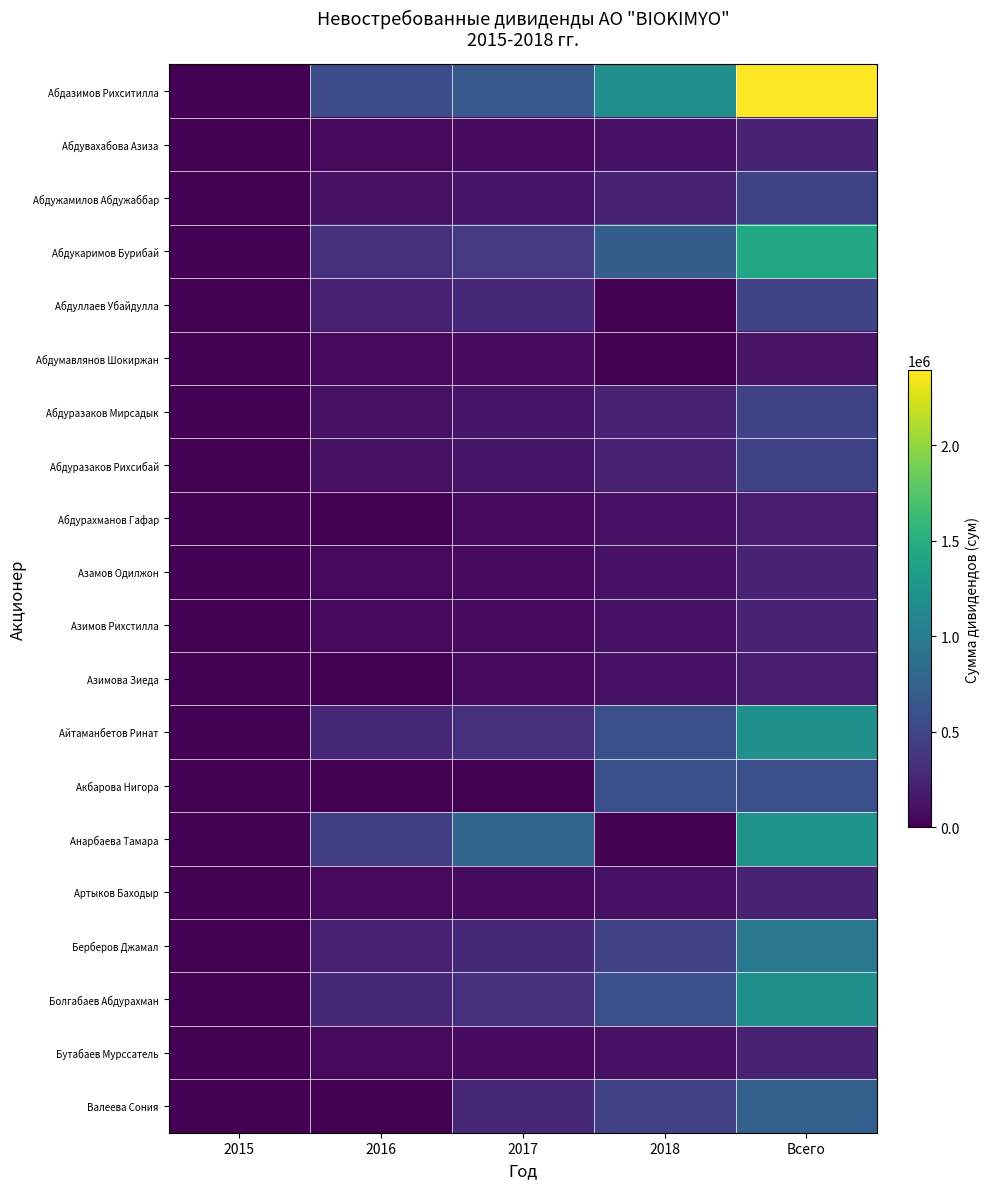

At how many categories does at least one series exceed 479815?

4